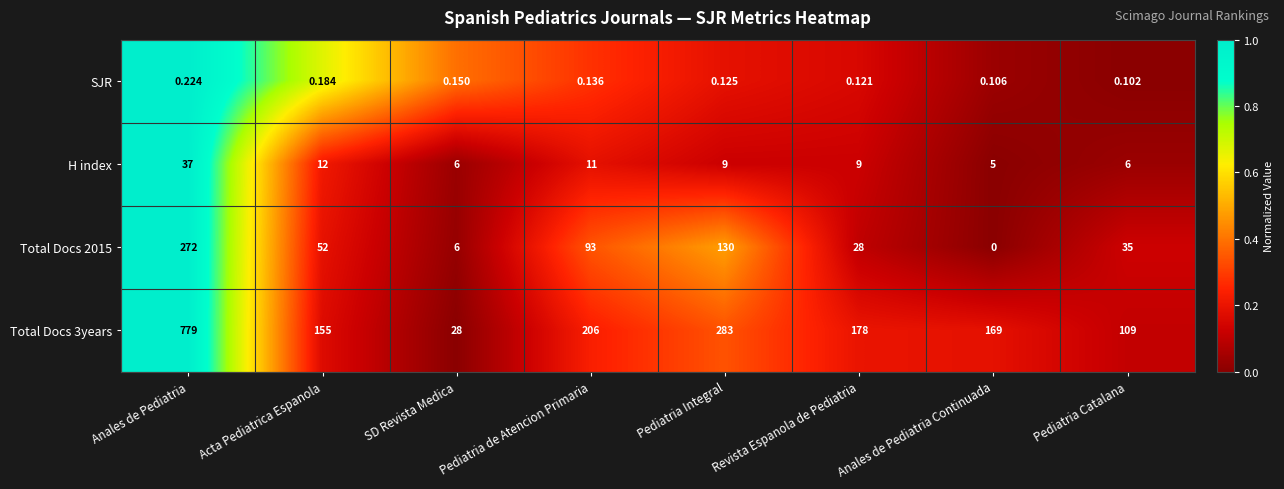

Where does the H index series first go above 9?

Anales de Pediatria